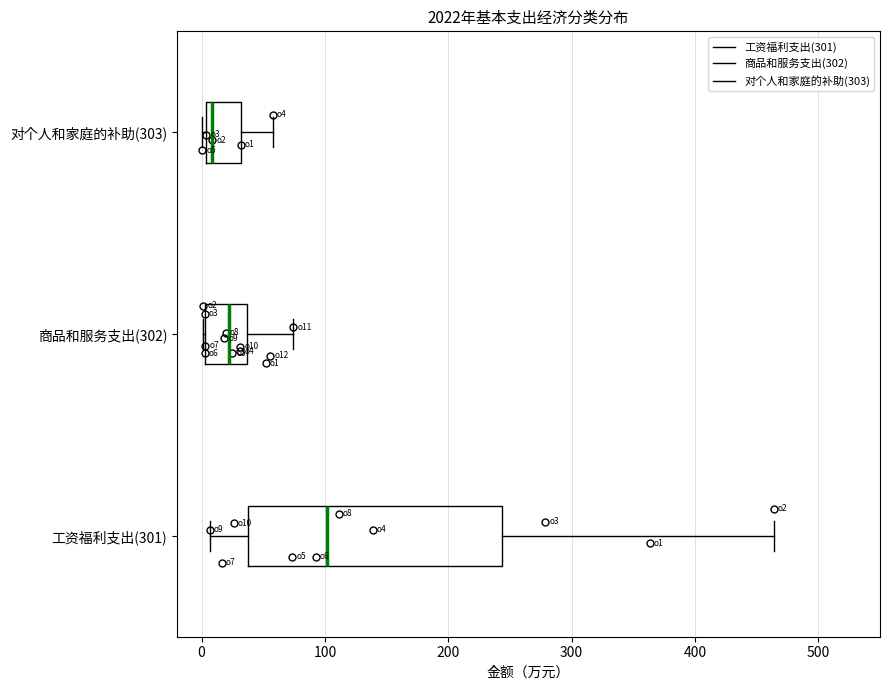

Which box's median line is the furthest to the right?

工资福利支出(301)